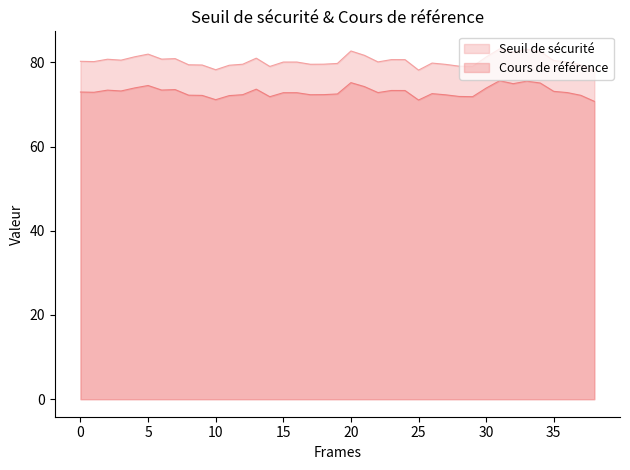

Is it true that Seuil de sécurité equals 80.2 at 0?

True